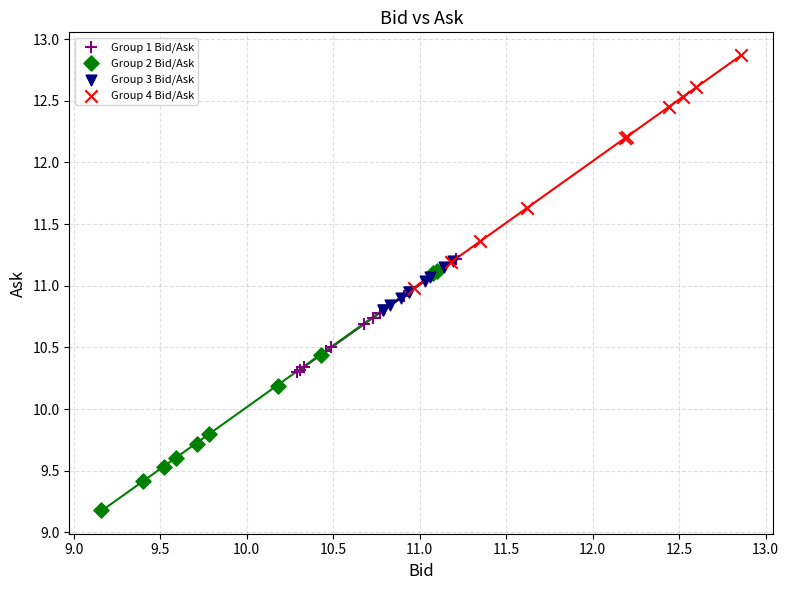

Which series reaches the minimum Y coordinate?

Group 2 Bid/Ask